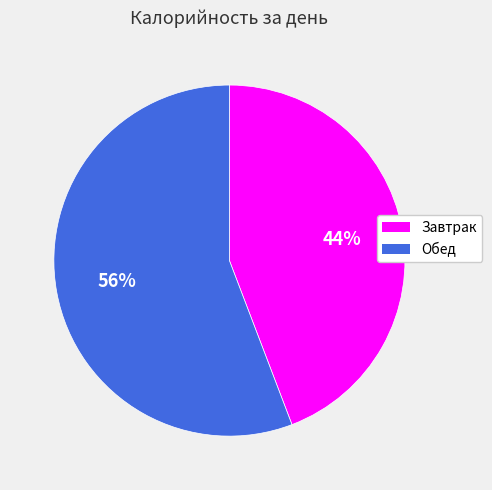

To the nearest percent, what is the difference between the Обед and Завтрак slice percentages?

12%